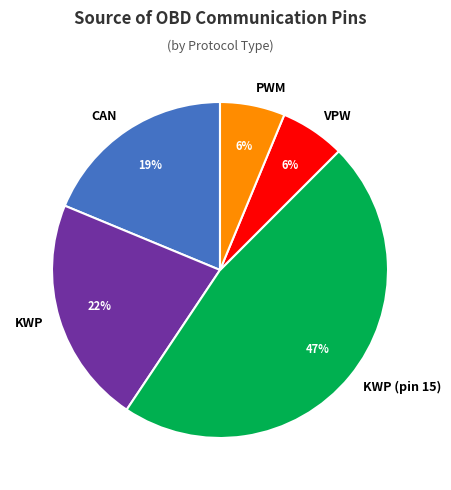

Does any single category account for the majority?

No